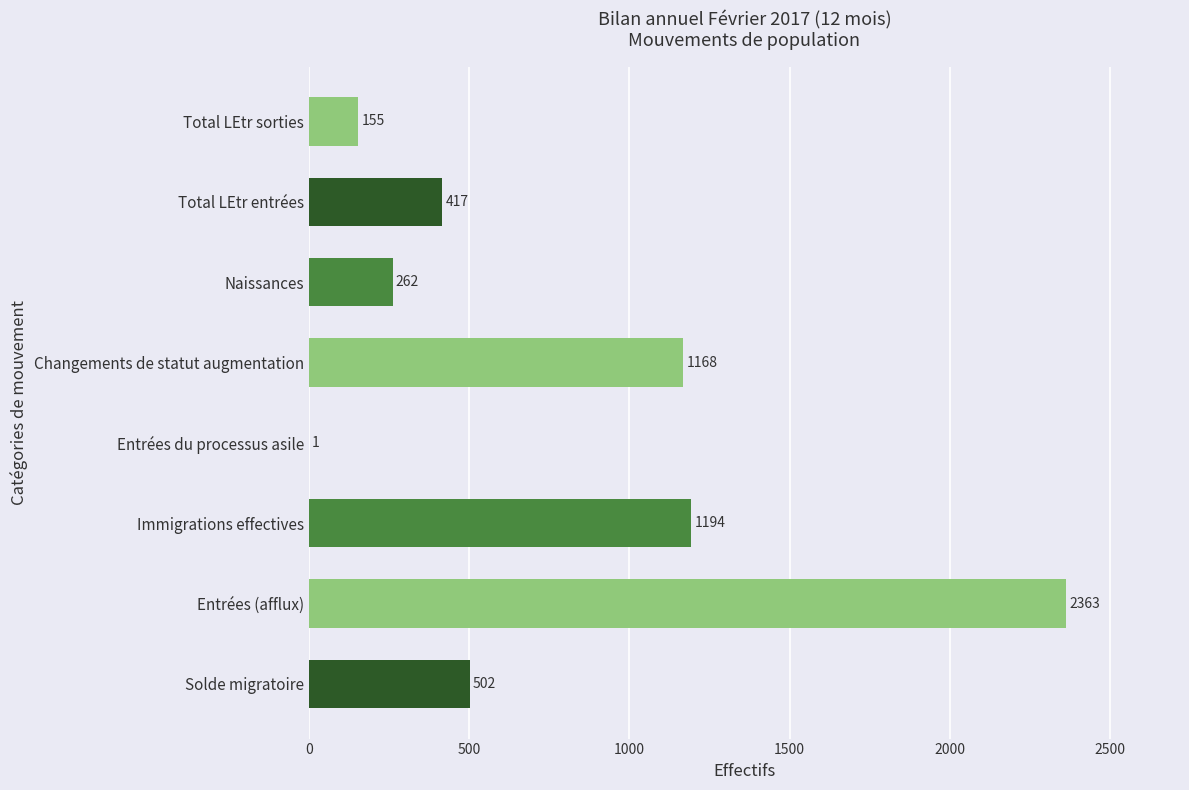

Reading bottom to top, transcribe all the data shown in this chart.

Solde migratoire=502	Entrées (afflux)=2363	Immigrations effectives=1194	Entrées du processus asile=1	Changements de statut augmentation=1168	Naissances=262	Total LEtr entrées=417	Total LEtr sorties=155